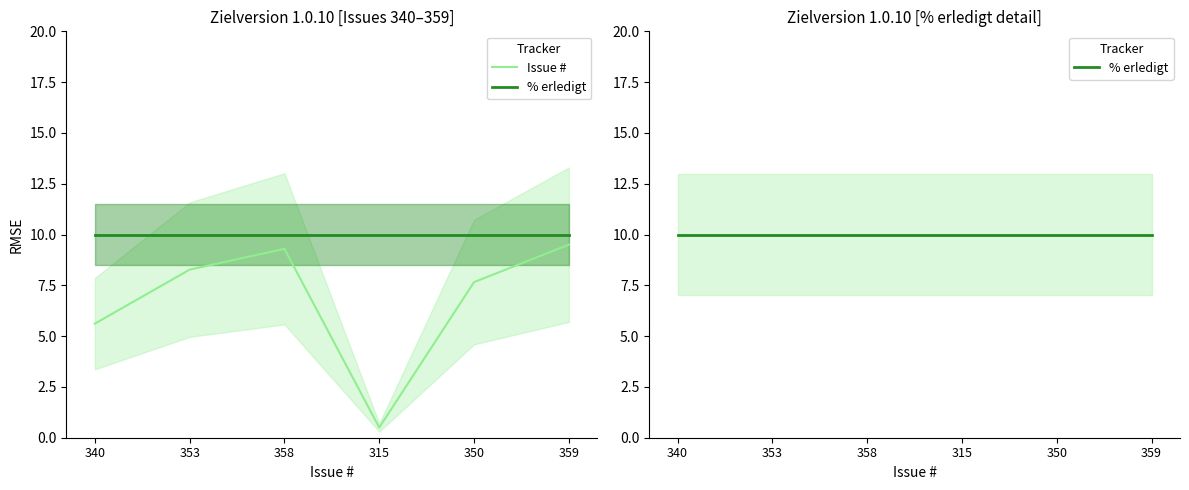

Which series has the largest range (max minus min)?

Issue #